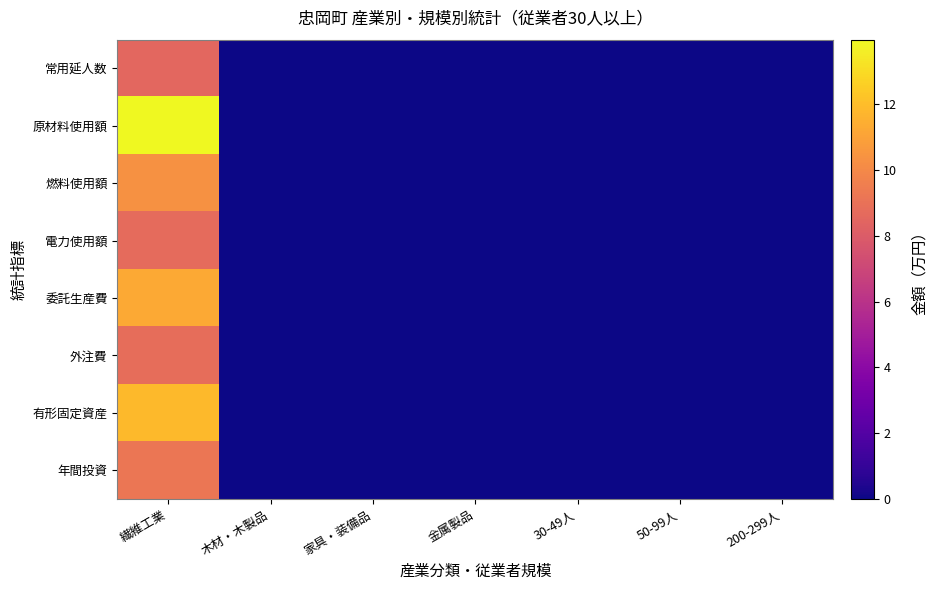

Between 繊維工業 and 30-49人, which is larger?

繊維工業